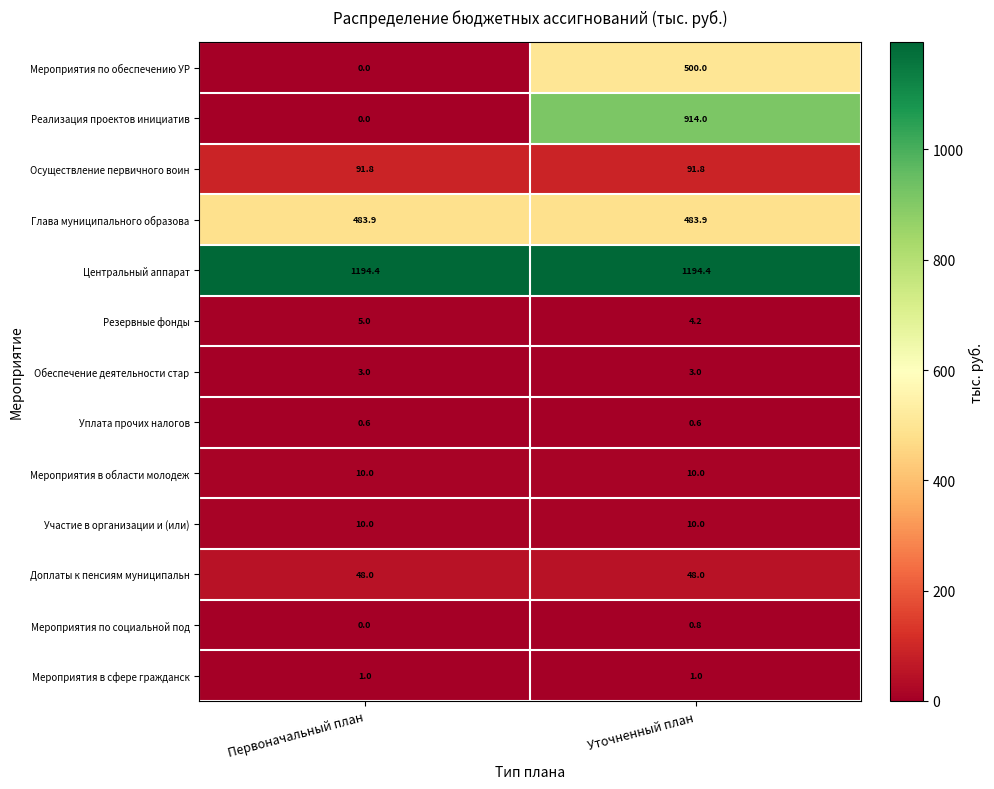

True or false: Мероприятия по обеспечению УР has a value of 500.0 at Уточненный план.

True